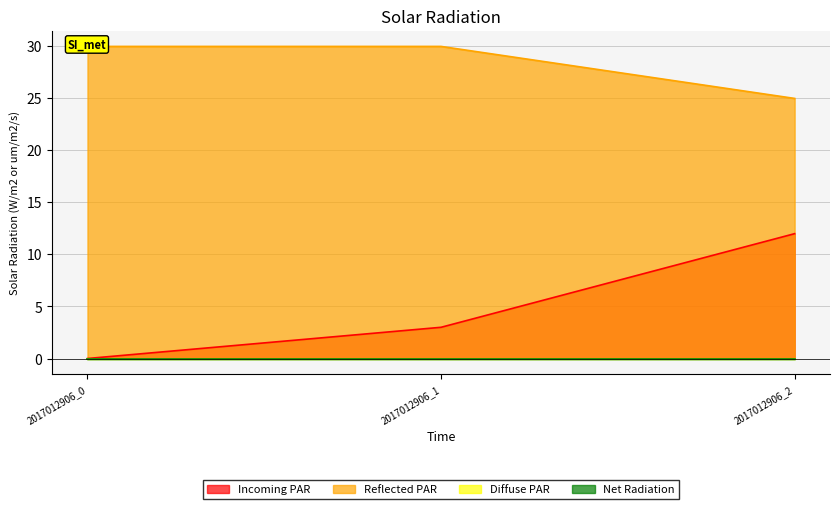

Does the chart display data point markers on the line(s)?

No